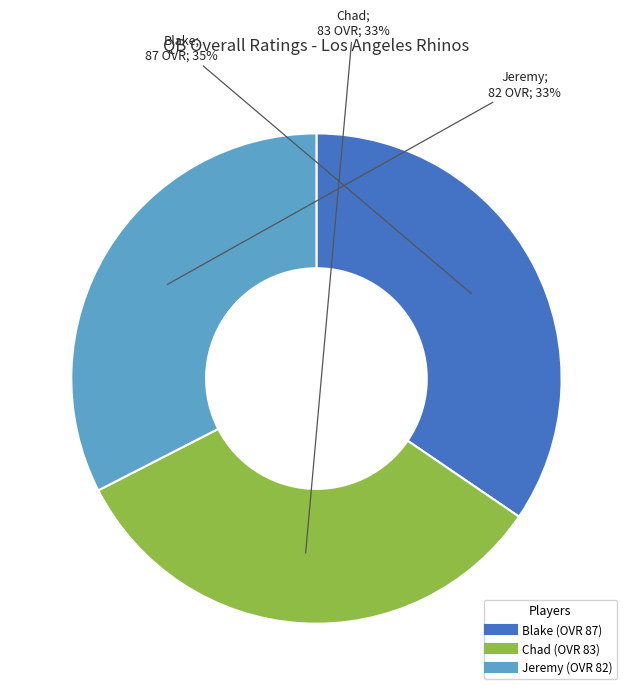

What is the ratio of the value at Jeremy to the value at Blake?

0.9